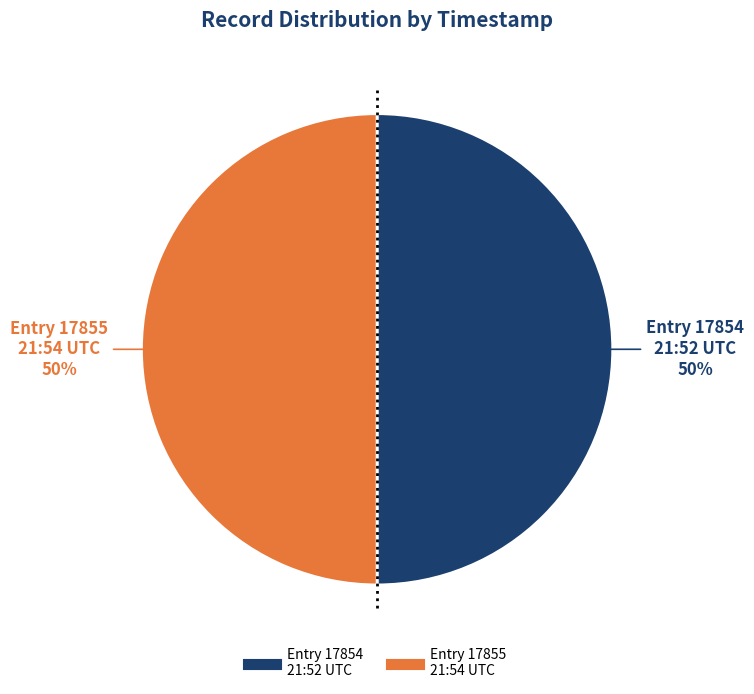

How many slices are in this pie chart?

2